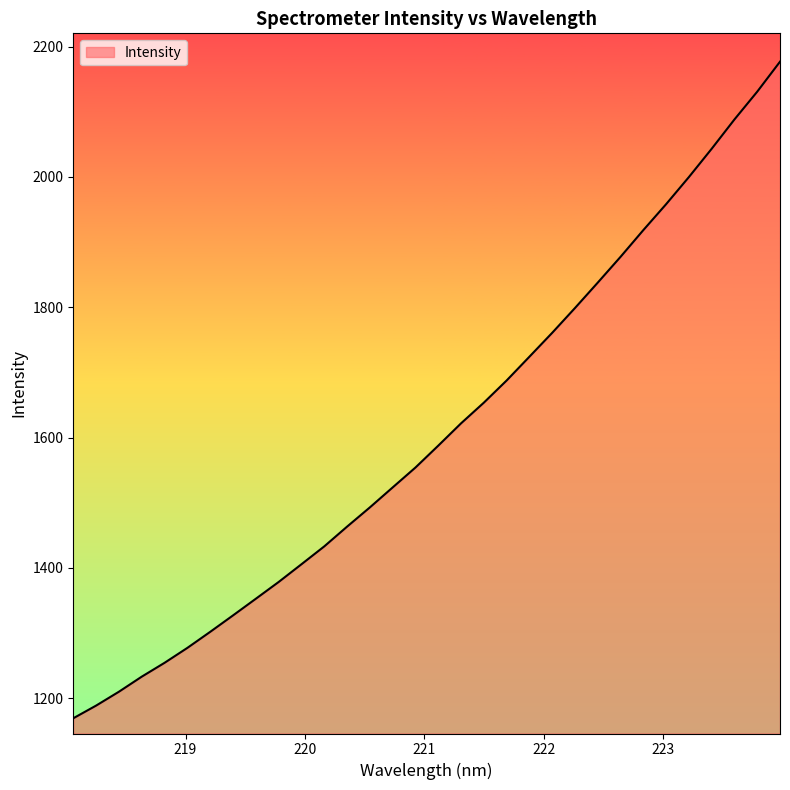

What is the minimum value shown in the chart?

1169.0